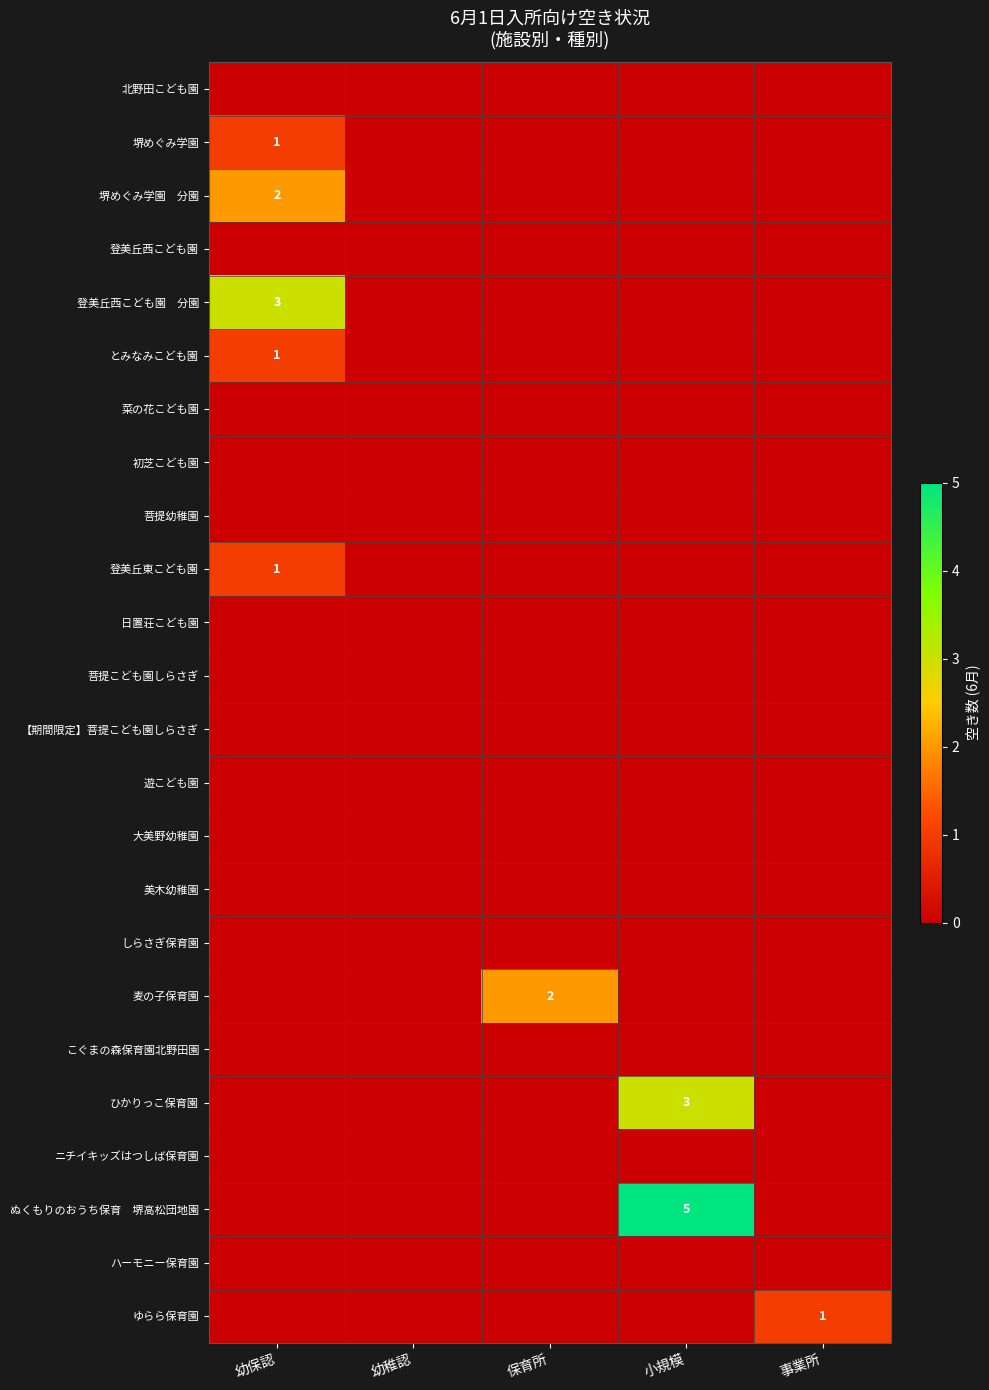

True or false: 麦の子保育園 has a value of 0 at 保育所.

False